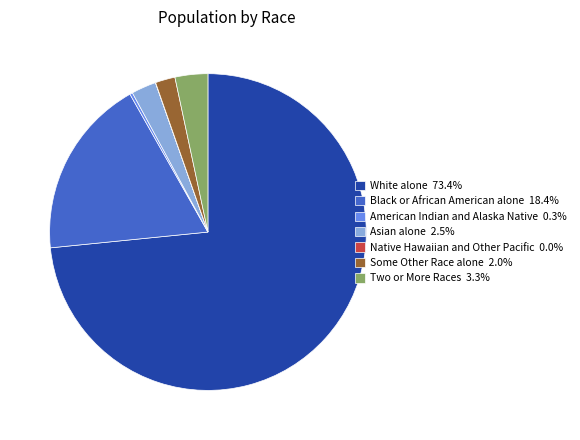

Which has a higher value, Two or More Races or Black or African American alone?

Black or African American alone